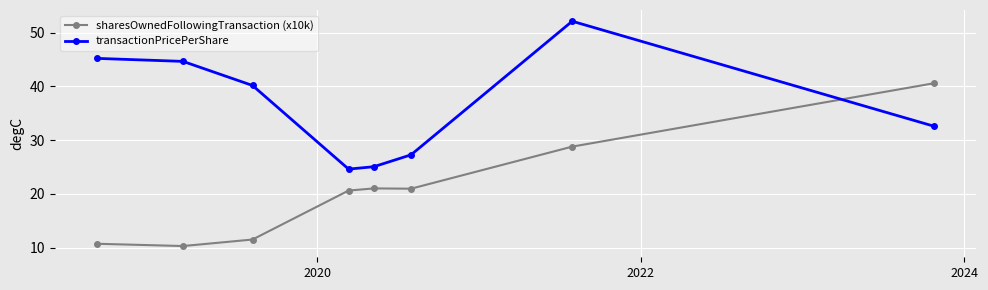

Which series has the largest range (max minus min)?

sharesOwnedFollowingTransaction (x10k)